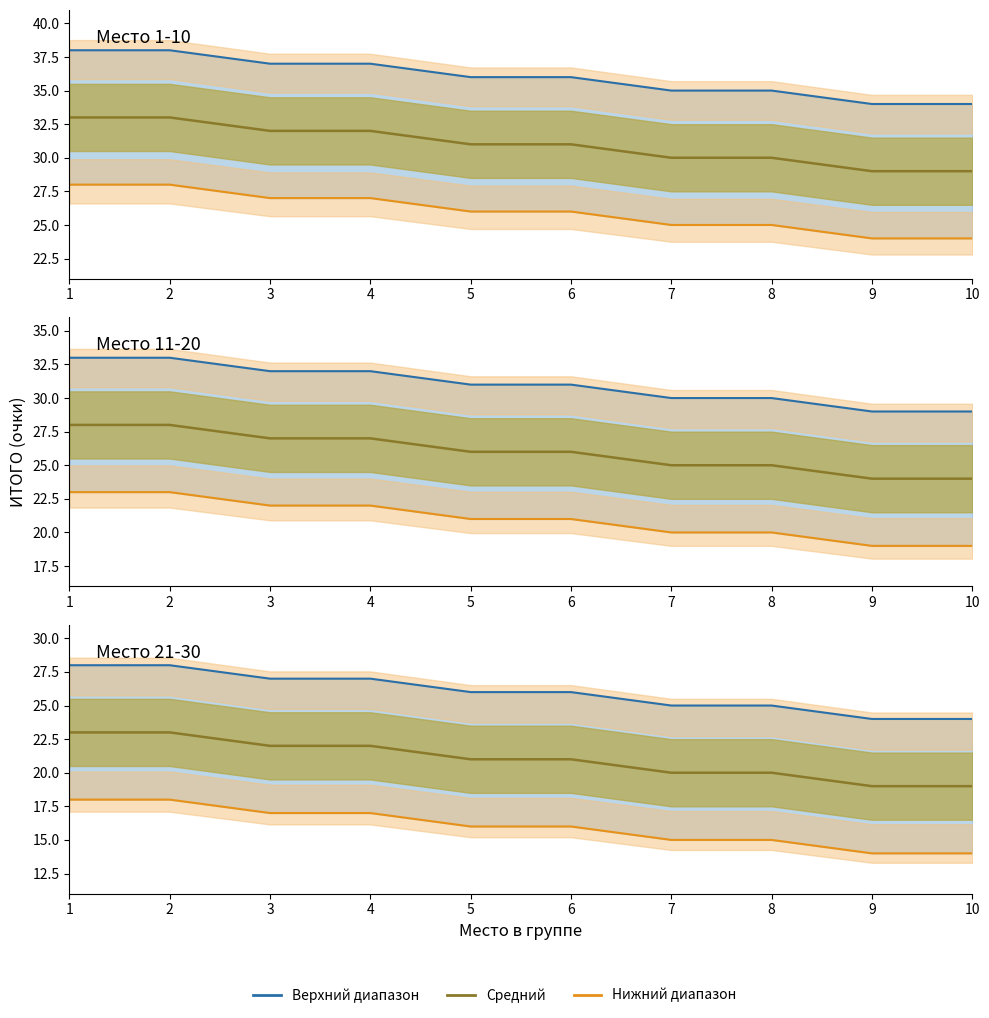

Which category has the lowest value across all series?

9